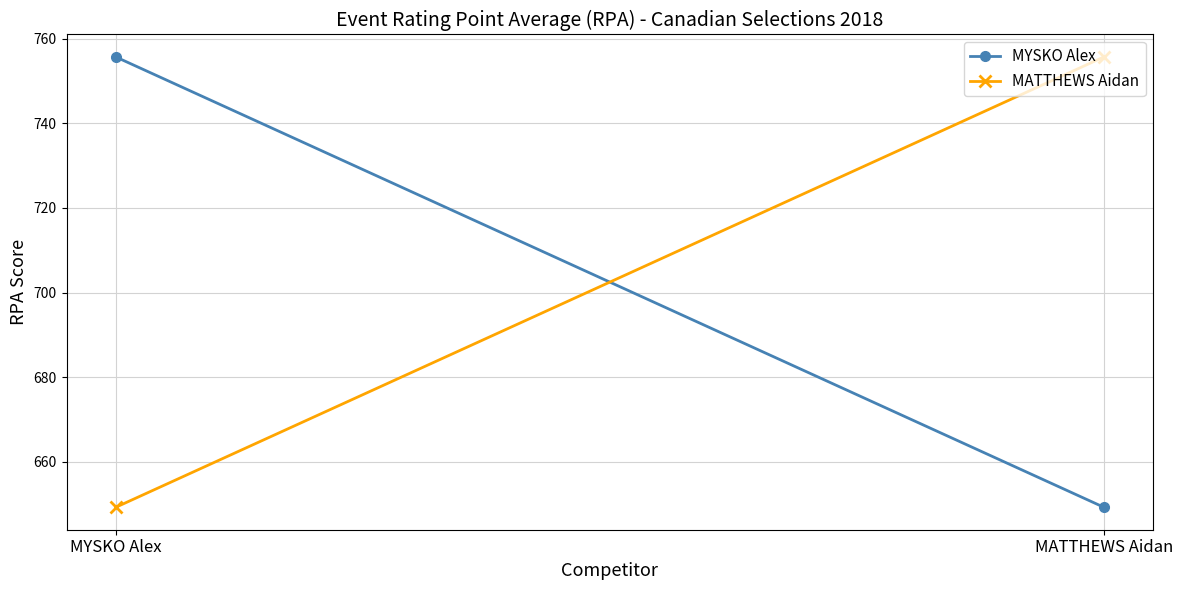

What is the sum of all MYSKO Alex values?

1404.9